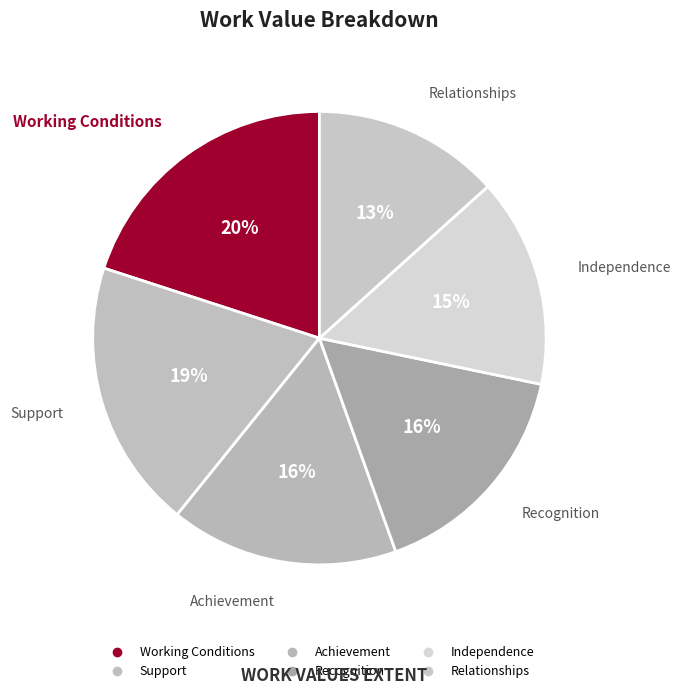

How many slices are in this pie chart?

6